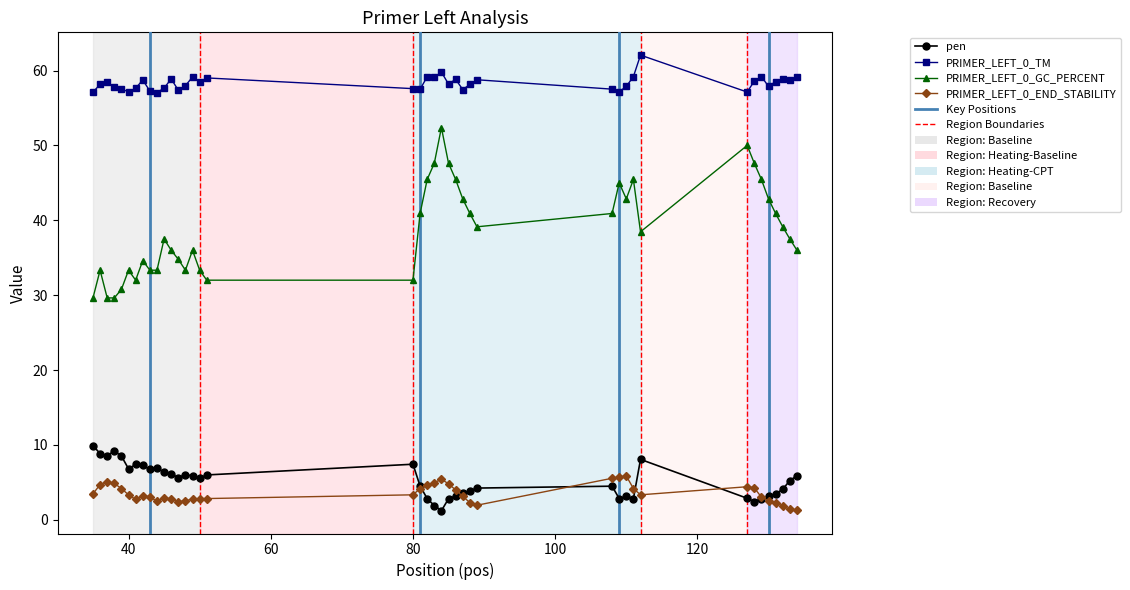

Which series ends up on top after the final intersection of PRIMER_LEFT_0_END_STABILITY and pen?

pen